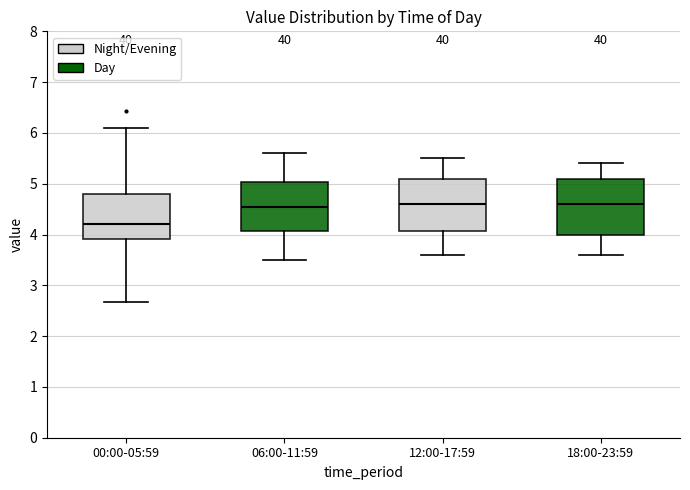

Reading left to right, transcribe this box plot: for each box, give where its median line is, the range the box spans, and where its two whiskers end, as read against the y-axis. The values are not printed on the chart, so give them approximately, as read against the axis.

00:00-05:59: median 4.2, box 3.9 to 4.8, whiskers 2.7 to 6.1
06:00-11:59: median 4.6, box 4.1 to 5.0, whiskers 3.5 to 5.6
12:00-17:59: median 4.6, box 4.1 to 5.1, whiskers 3.6 to 5.5
18:00-23:59: median 4.6, box 4.0 to 5.1, whiskers 3.6 to 5.4